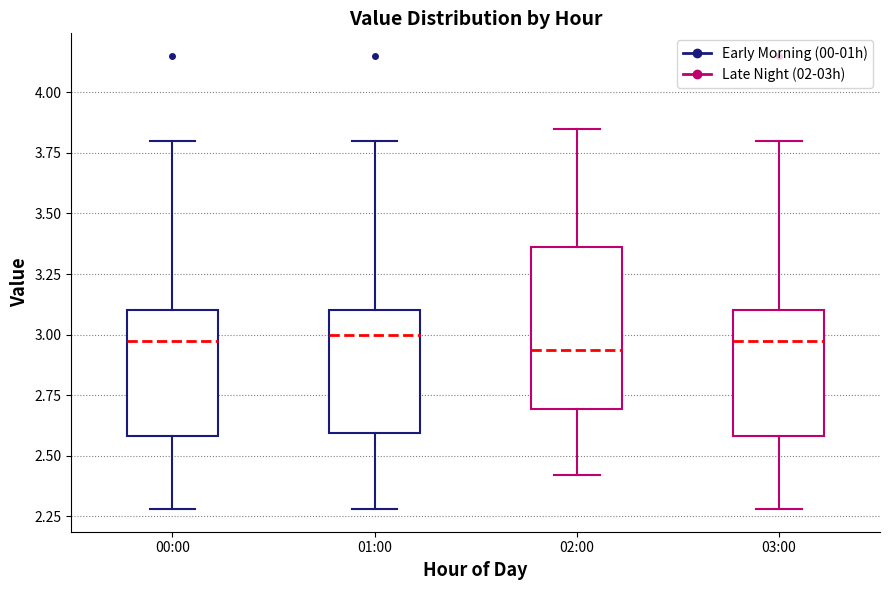

Reading left to right, read every box against the y-axis: the position of its median line, the range the box covers, and the ends of its whiskers. The values are not printed on the chart, so give them approximately, as read against the axis.

00:00: median 3.00, box 2.60 to 3.10, whiskers 2.30 to 3.80
01:00: median 3.00, box 2.60 to 3.10, whiskers 2.30 to 3.80
02:00: median 2.95, box 2.70 to 3.35, whiskers 2.40 to 3.85
03:00: median 3.00, box 2.60 to 3.10, whiskers 2.30 to 3.80